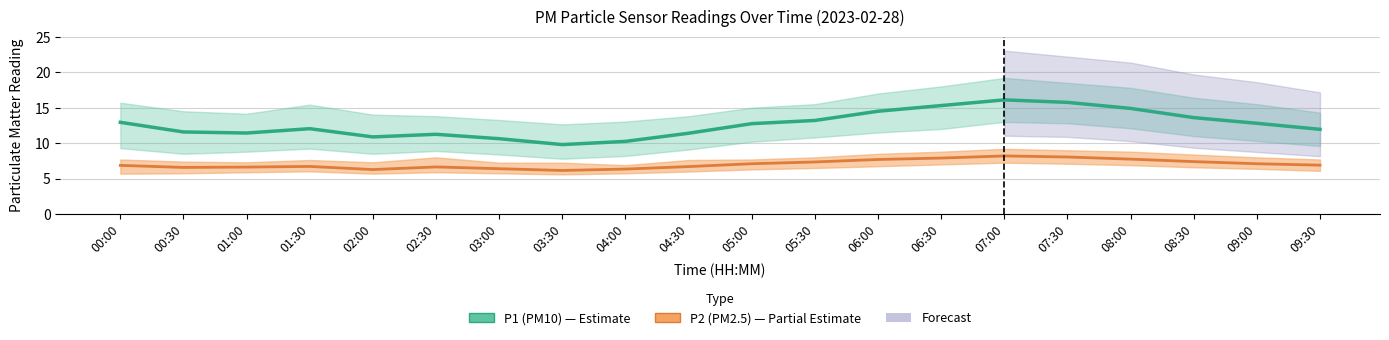

What is the sum of the P2 (PM2.5) values at 04:00 and 01:00?

13.0